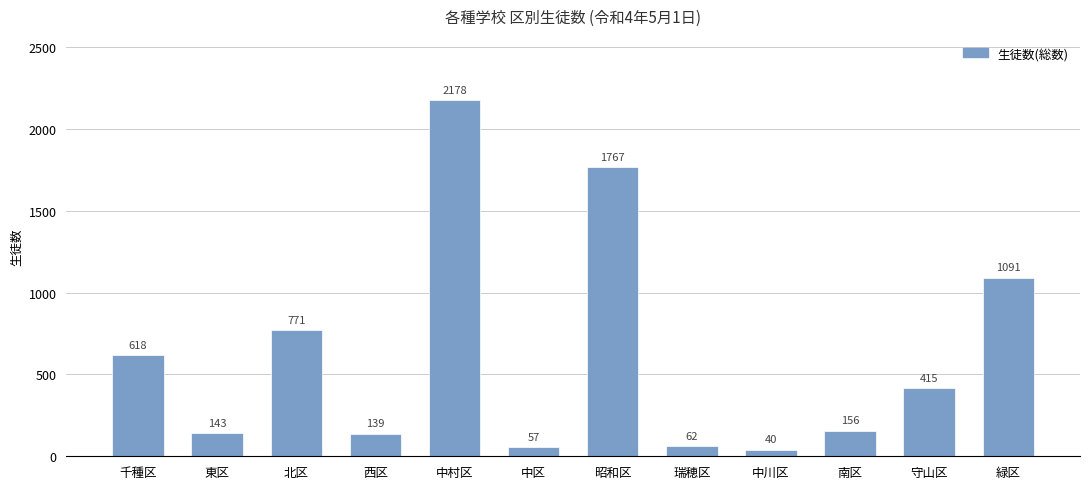

Reading left to right, list all the values displayed in this chart.

618	143	771	139	2178	57	1767	62	40	156	415	1091